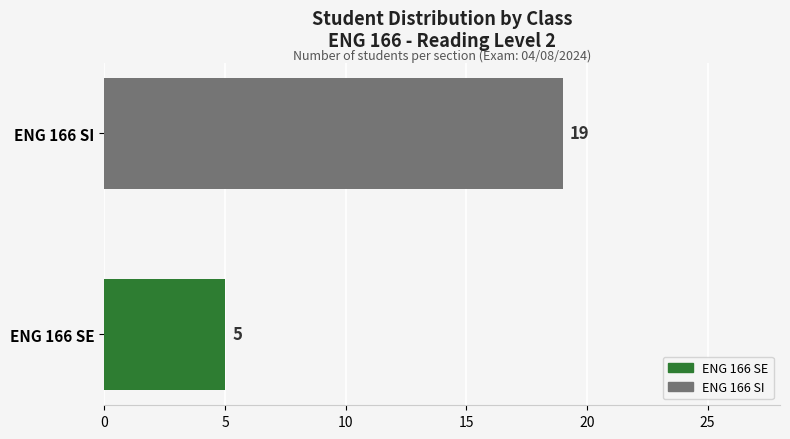

Reading bottom to top, what are all the values shown in this chart?

ENG 166 SE=5	ENG 166 SI=19